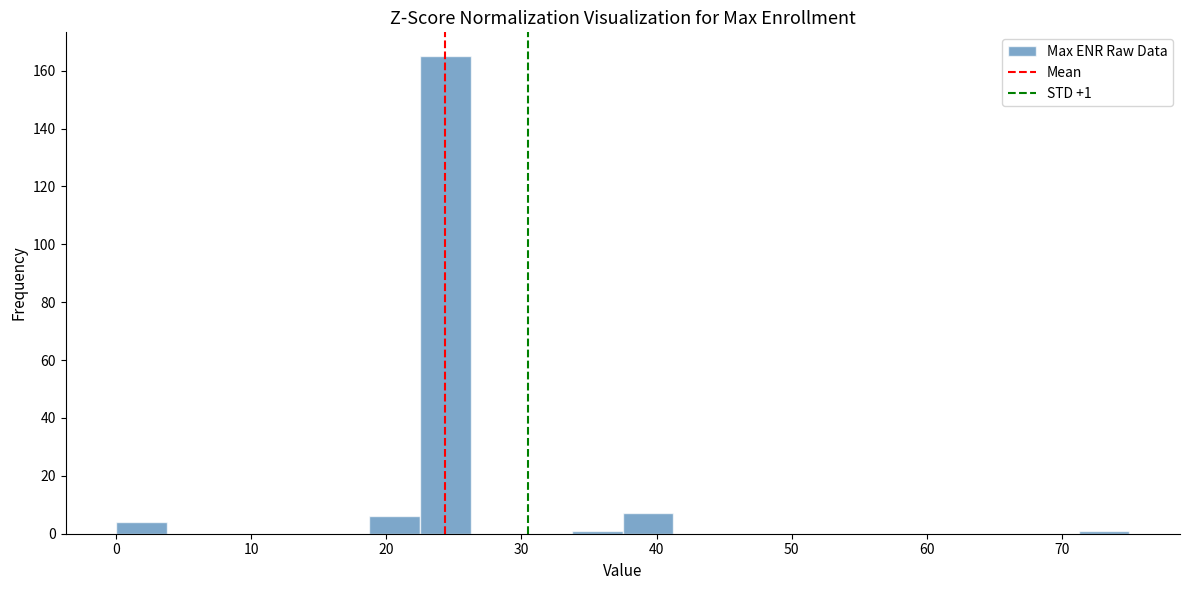

Around what value on the x-axis is the tallest bar? Give the approximate position of its centre, as read against the axis.

24